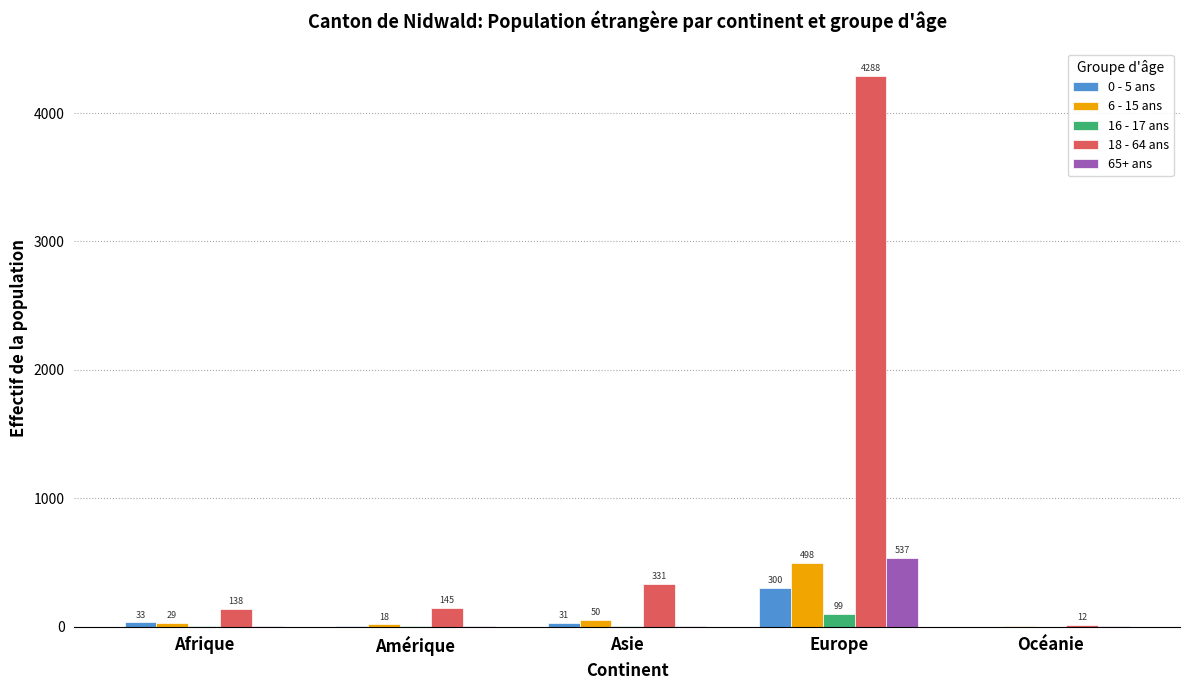

Which series changed the most between Asie and Océanie?

18 - 64 ans